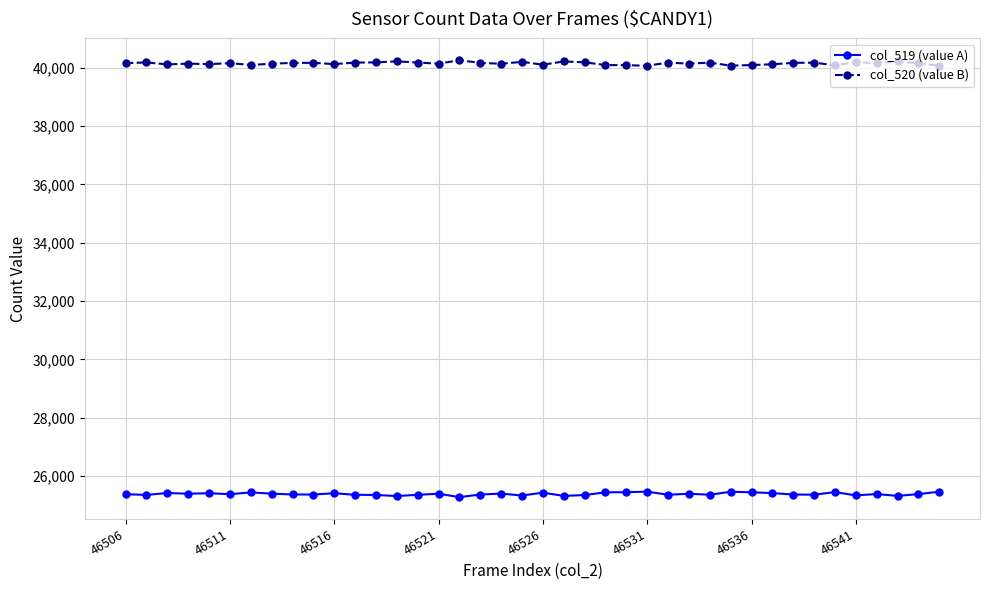

How many data points does each series have?

40